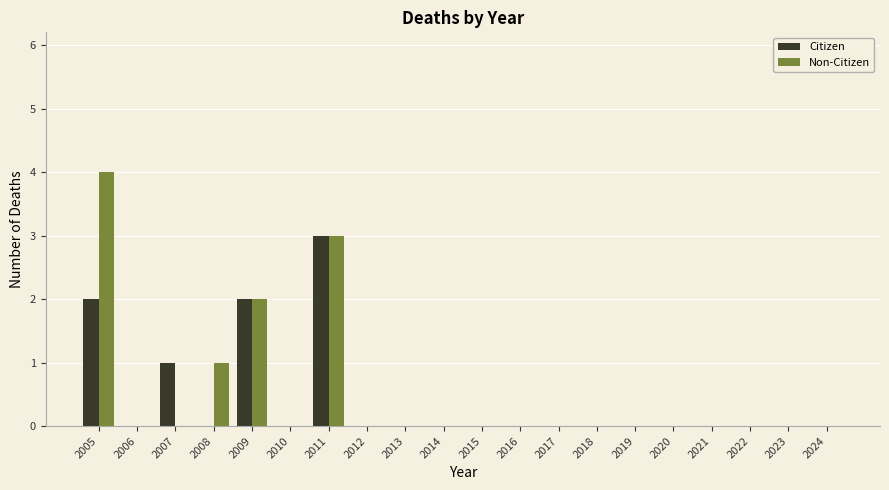

The Citizen series shows -1 at 2012. True or false?

False